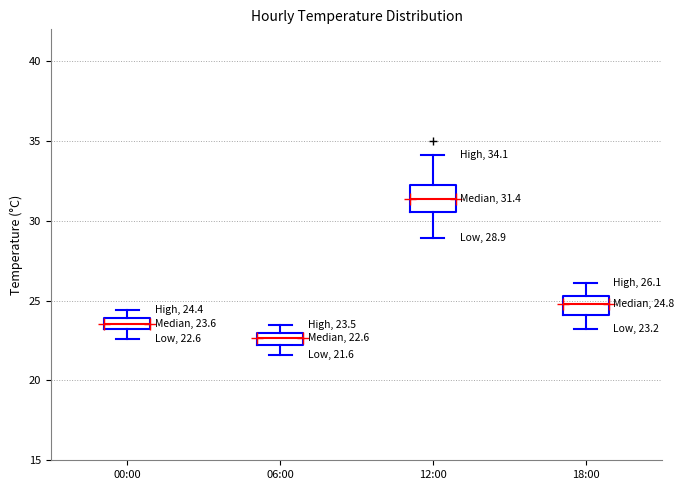

Comparing the boxes themselves (not the whiskers), which one is the tallest?

12:00